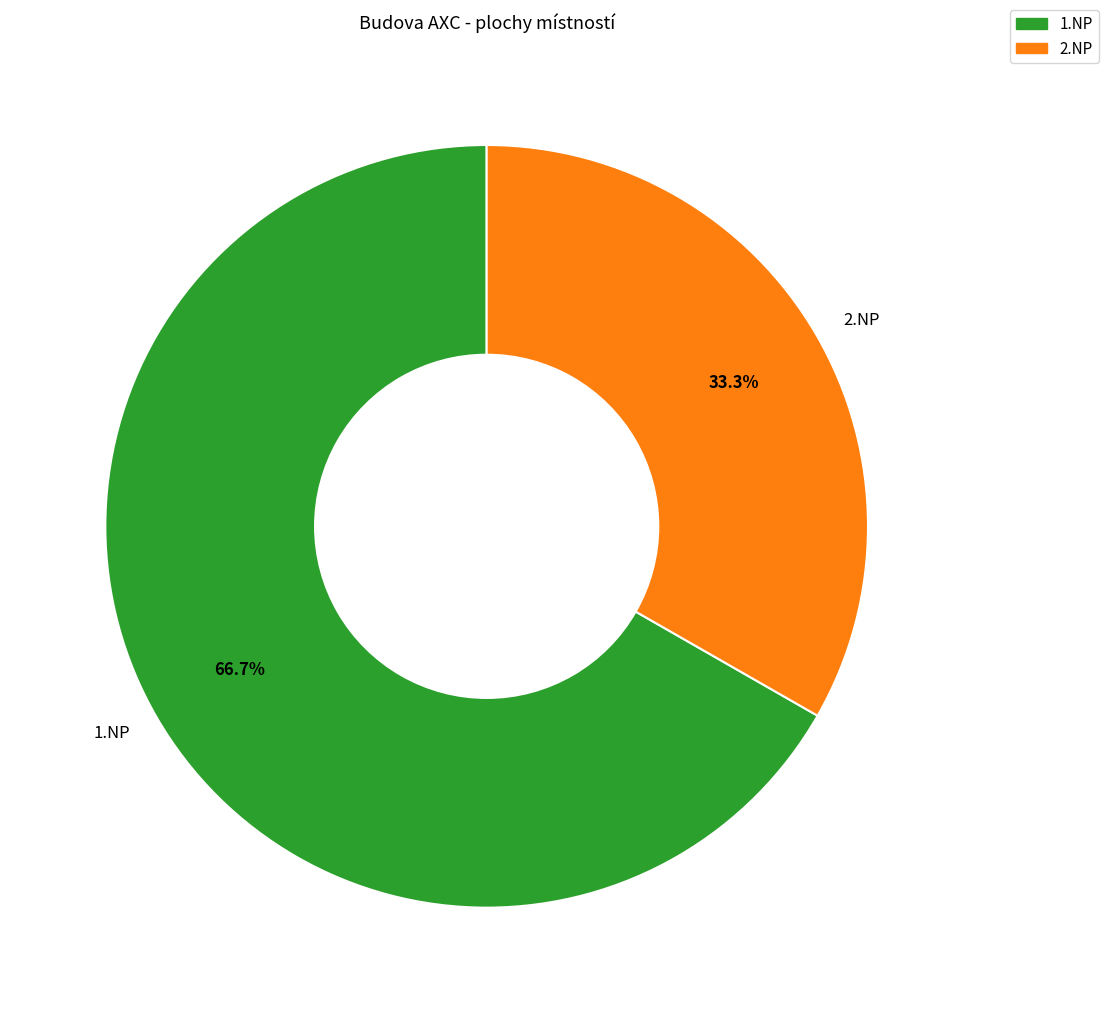

What is the total percentage of 1.NP and 2.NP?

100.0%